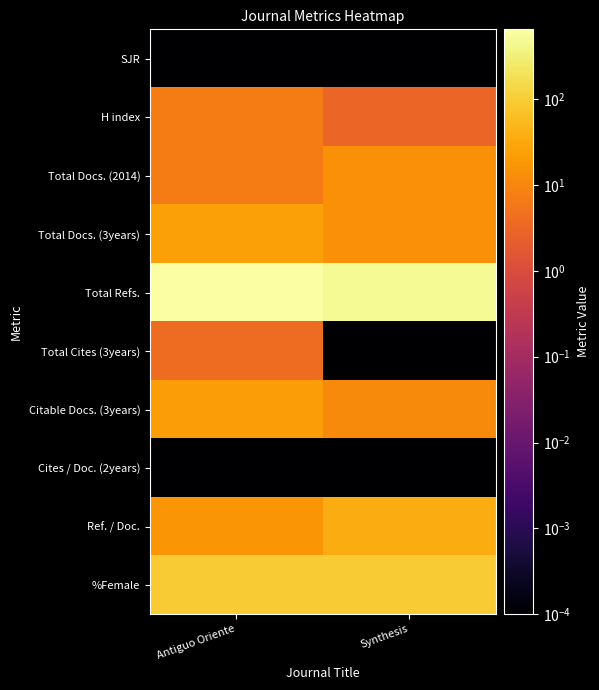

Count the number of categories in the chart.

2